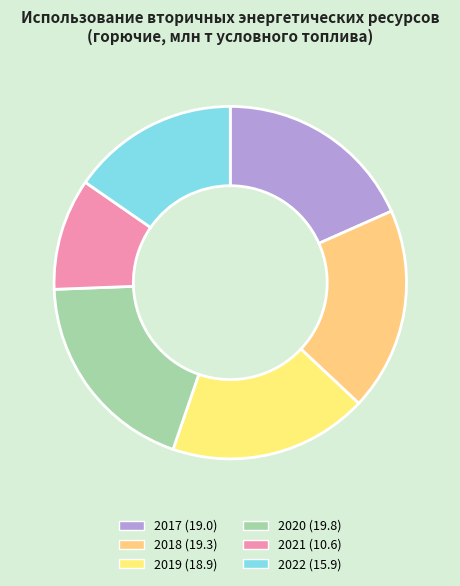

Is there any slice that represents more than half of the pie?

No